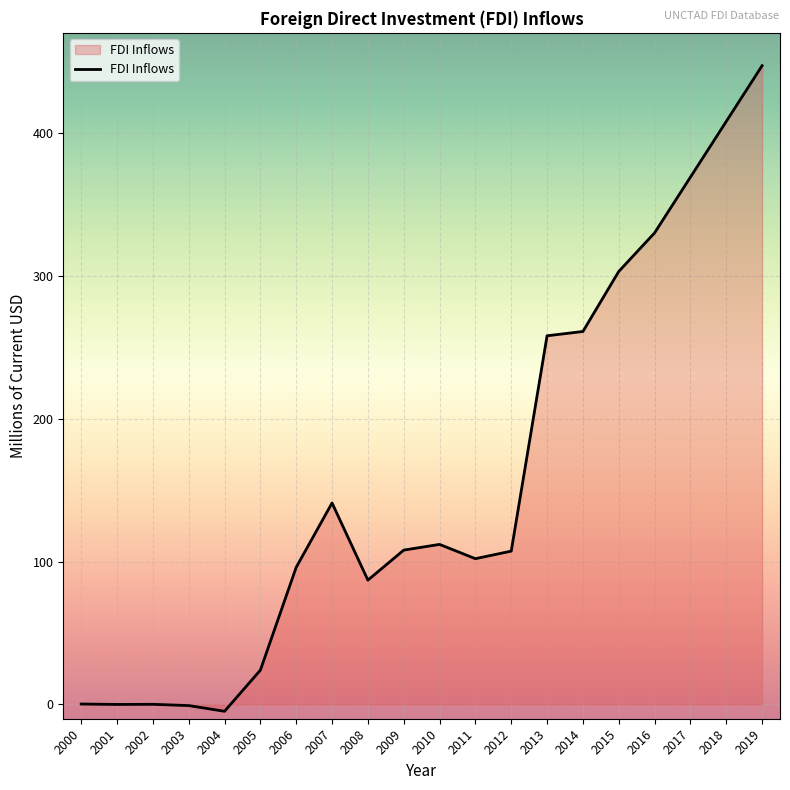

Is it true that the value at 2001 is 0.0?

True